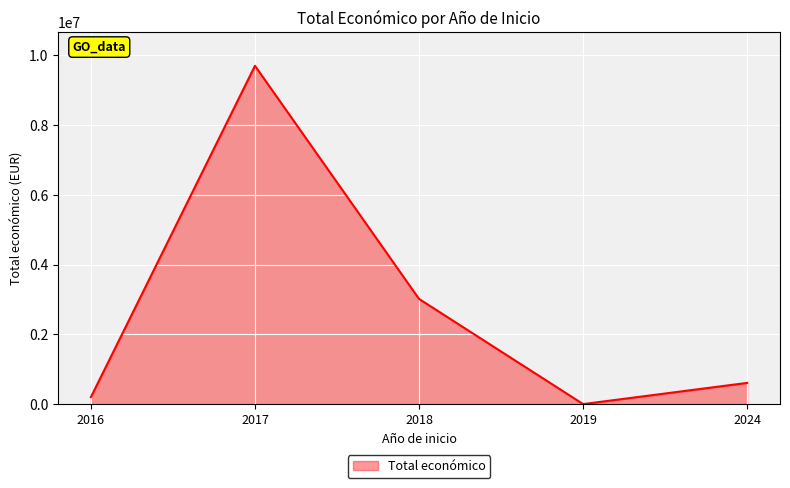

Where does the data first go above 607342?

2017